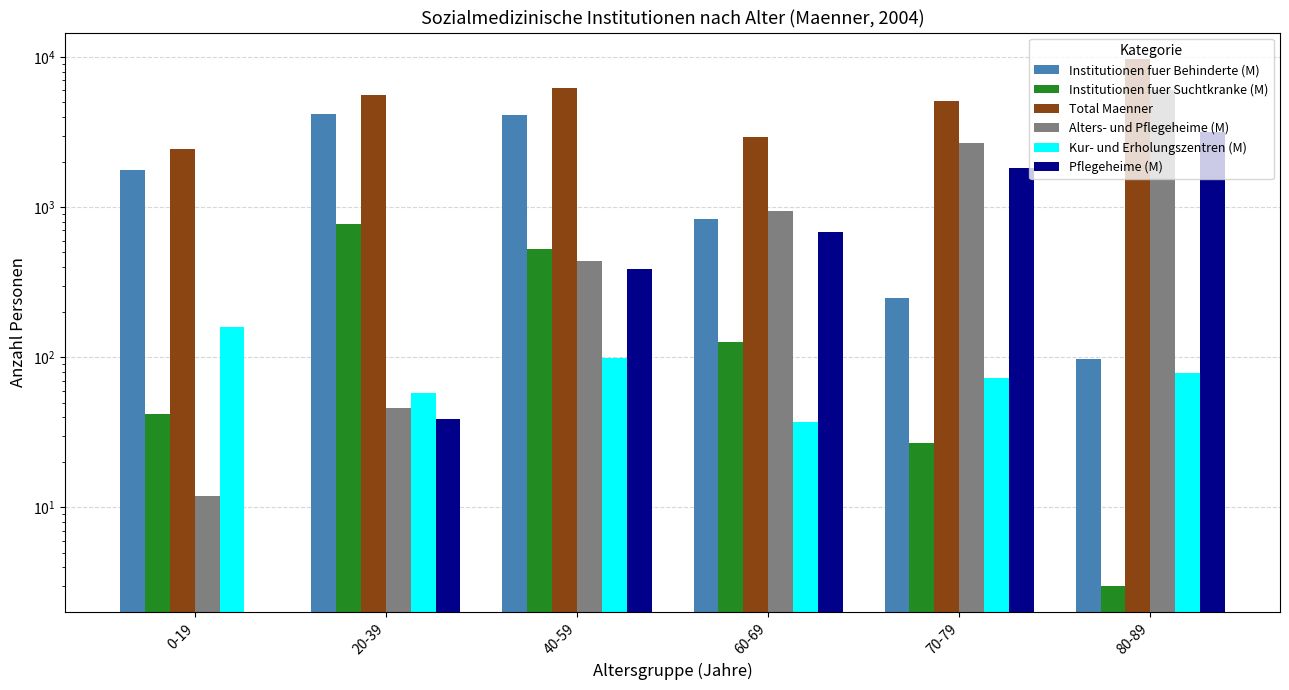

At which label does Total Maenner first exceed 5574?

40-59